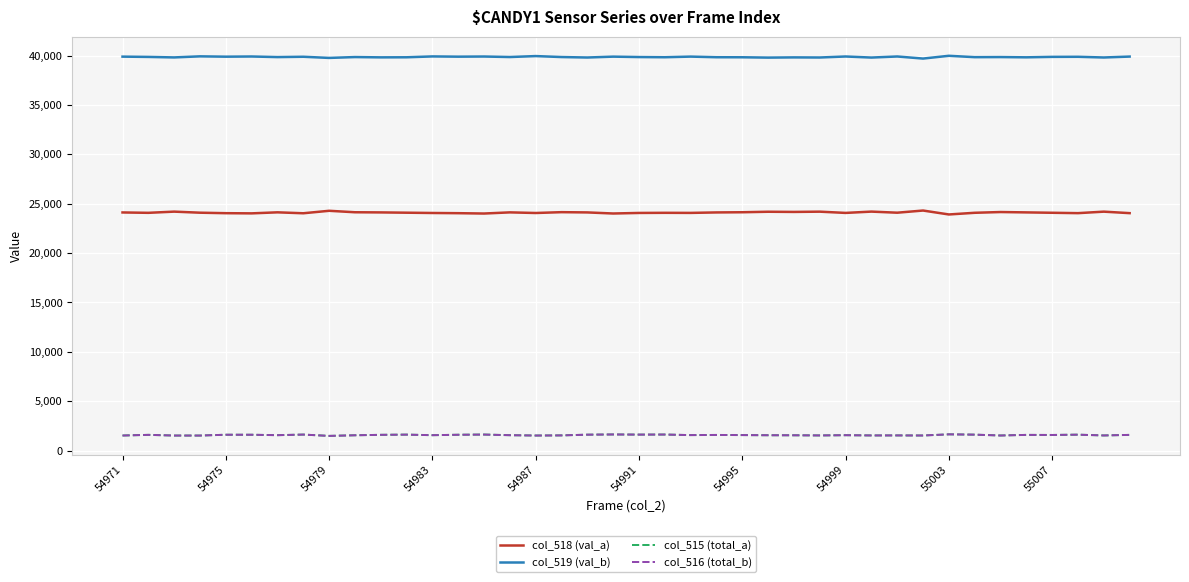

In col_519 (val_b), how many points are lower than both neighbors (excluding endpoints)?

16